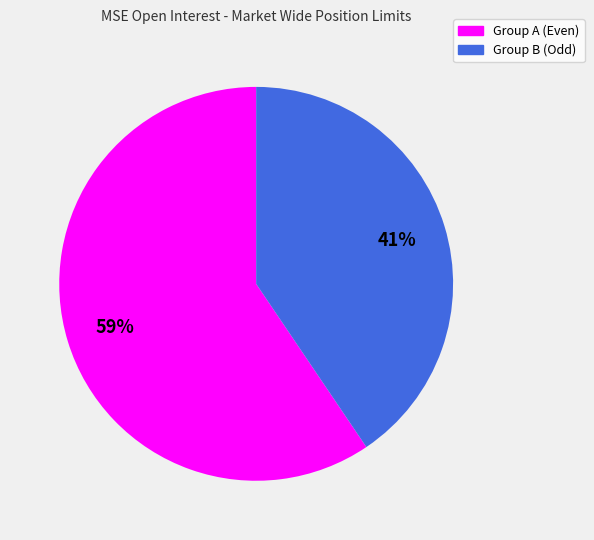

Is there any slice that represents more than half of the pie?

Yes